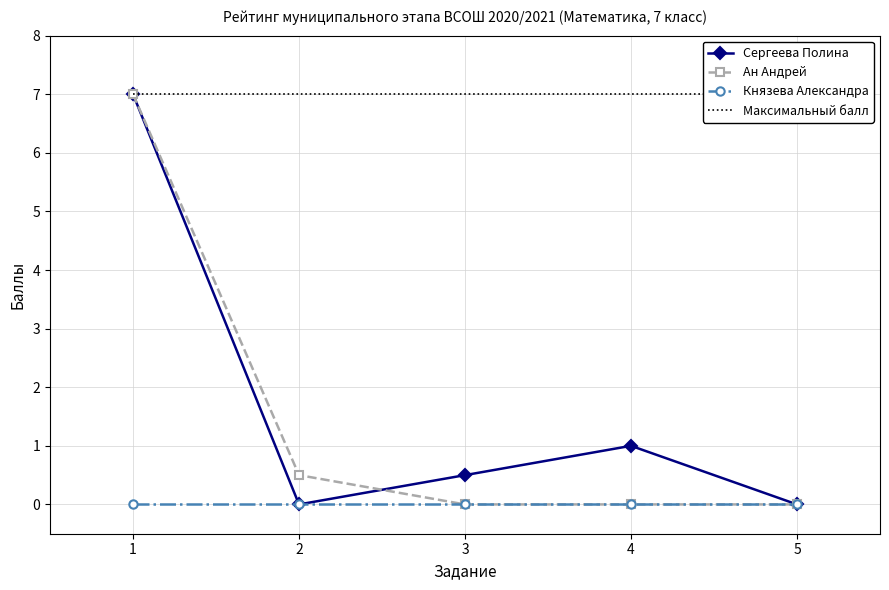

True or false: Князева Александра and Ан Андрей cross at least once.

False